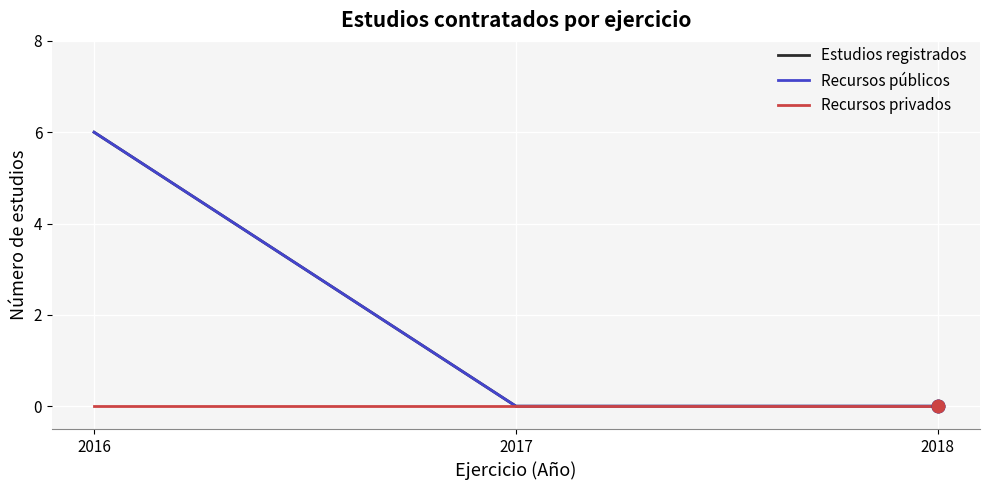

At which category is the sum across all series the highest?

2016